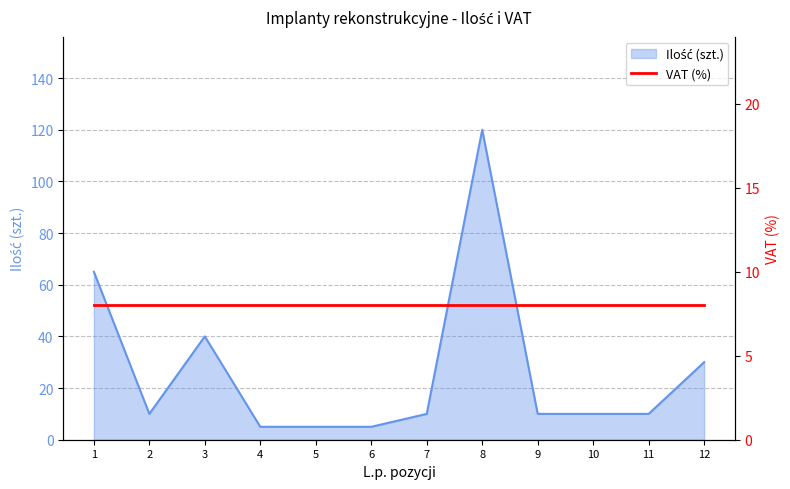

Which category has the lowest value across all series?

4